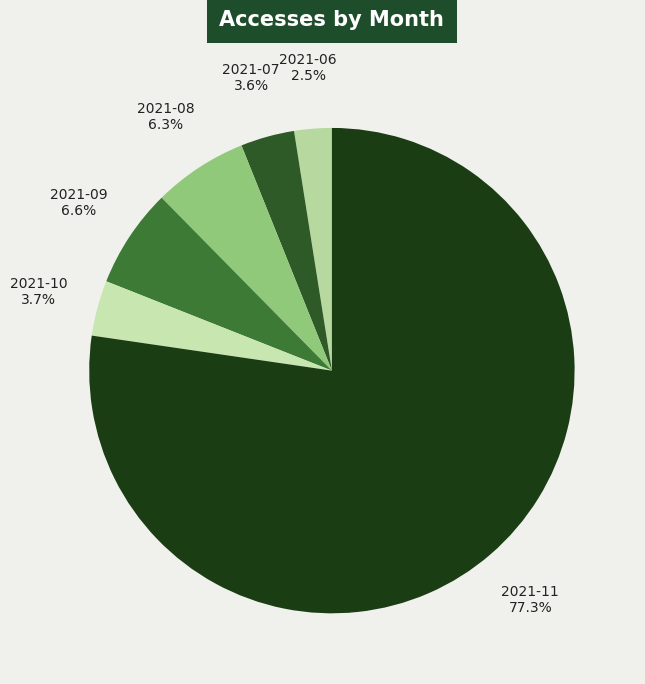

How many segments does this pie chart have?

6